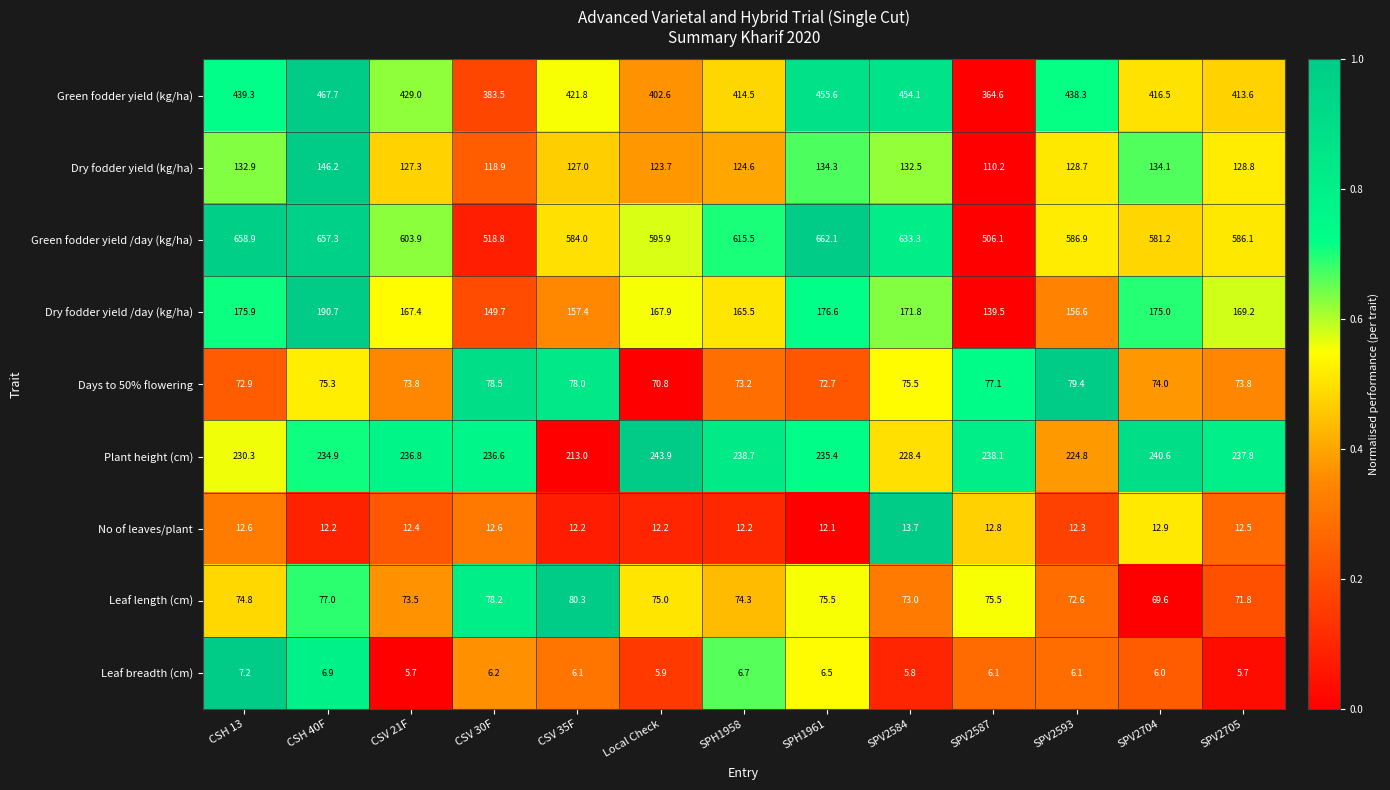

What is the greatest value displayed?

662.1